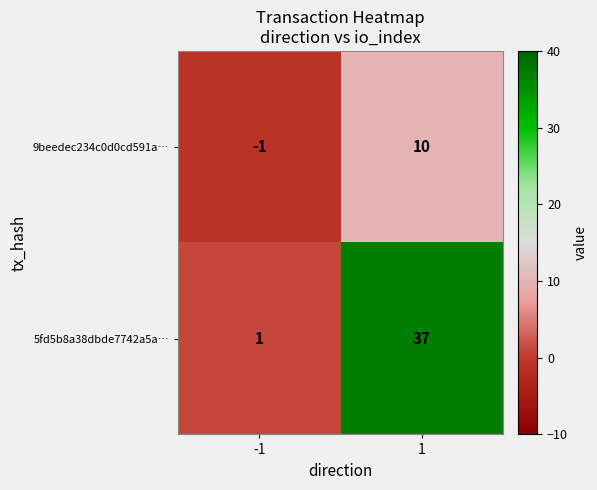

At how many categories does at least one series exceed 22?

1